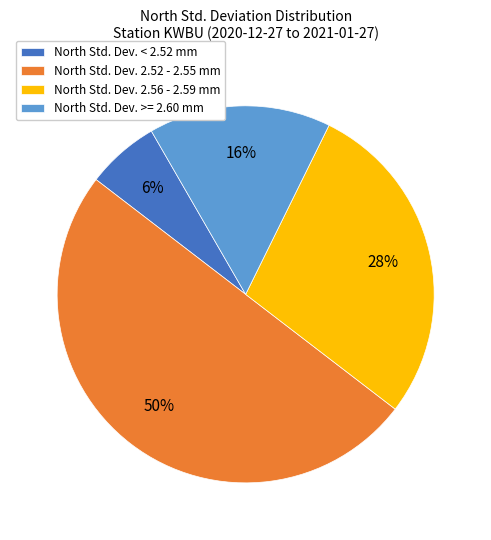

Approximately how many times larger is the value at North Std. Dev. 2.56 - 2.59 mm compared to North Std. Dev. >= 2.60 mm?

1.8